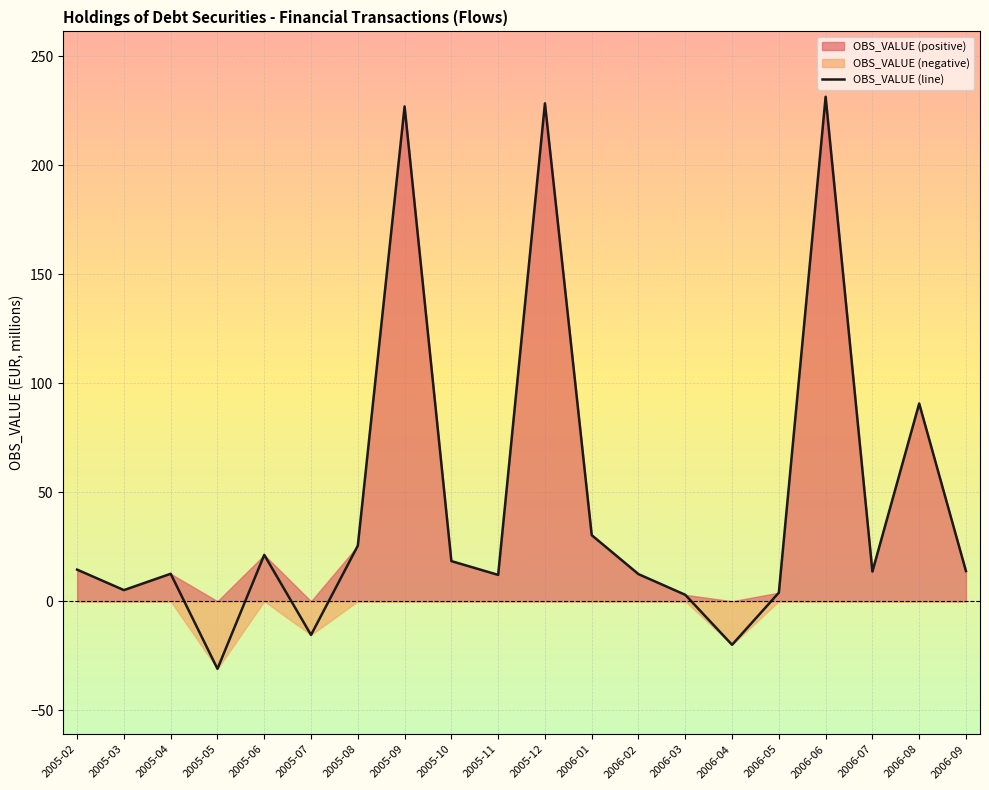

What is the greatest value displayed?

231.5